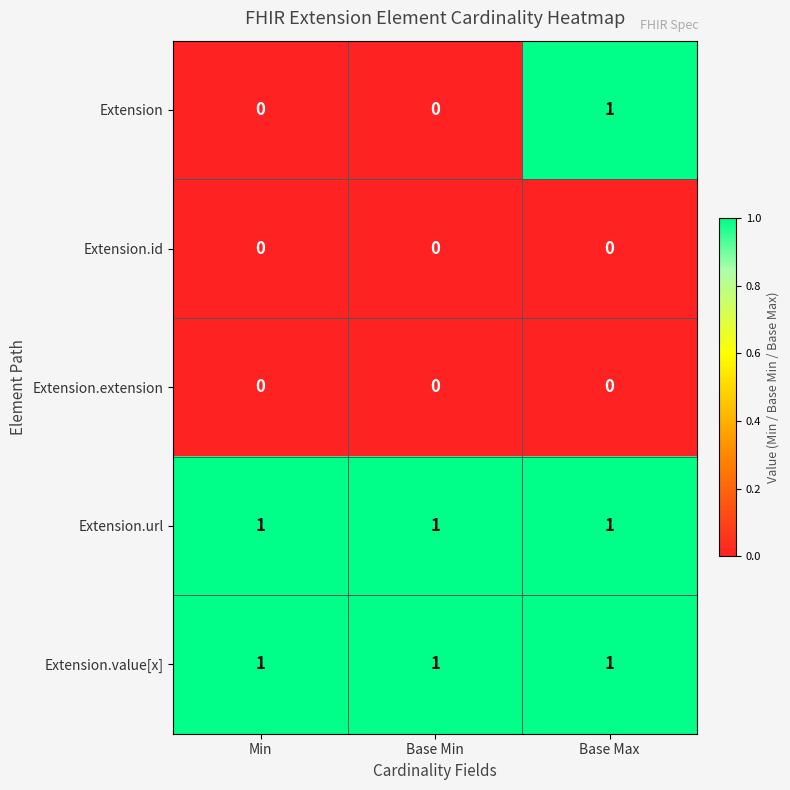

What is the spread (max minus min) of values at Min?

1